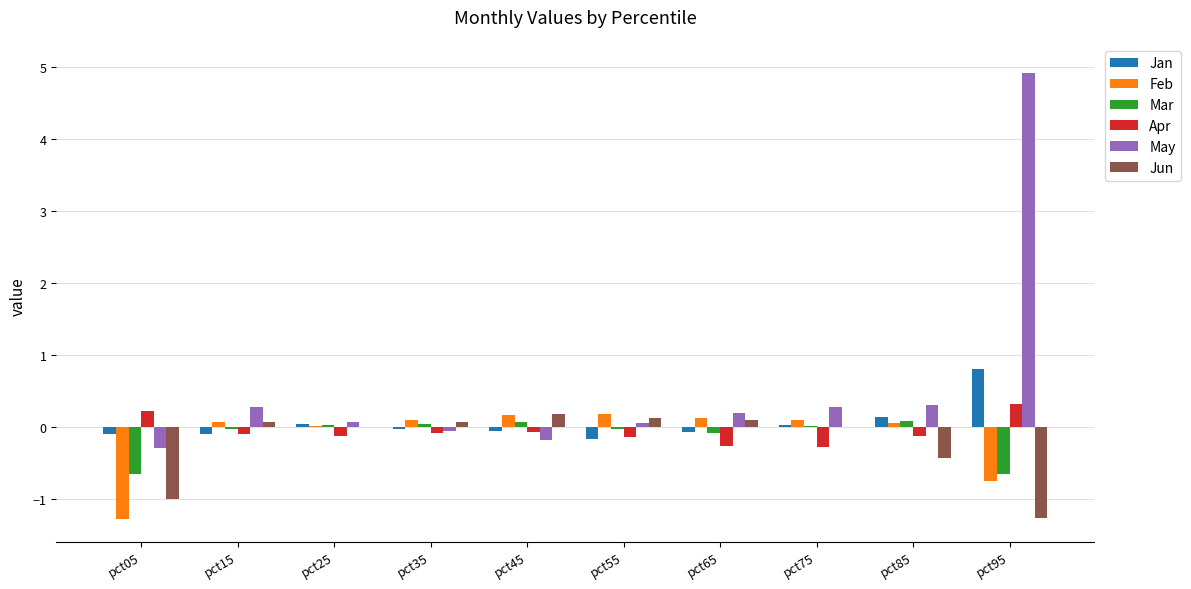

Is it true that Apr equals -0.3 at pct65?

True